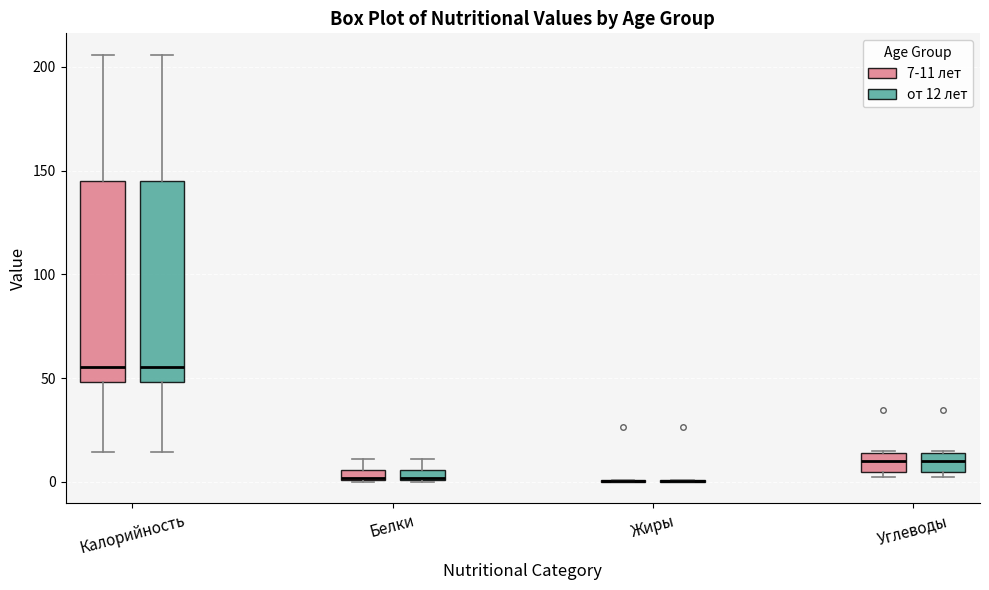

Where is the upper edge of the box for Калорийность (7-11 лет) on the y-axis? The values are not printed on the chart, so give them approximately, as read against the axis.

145